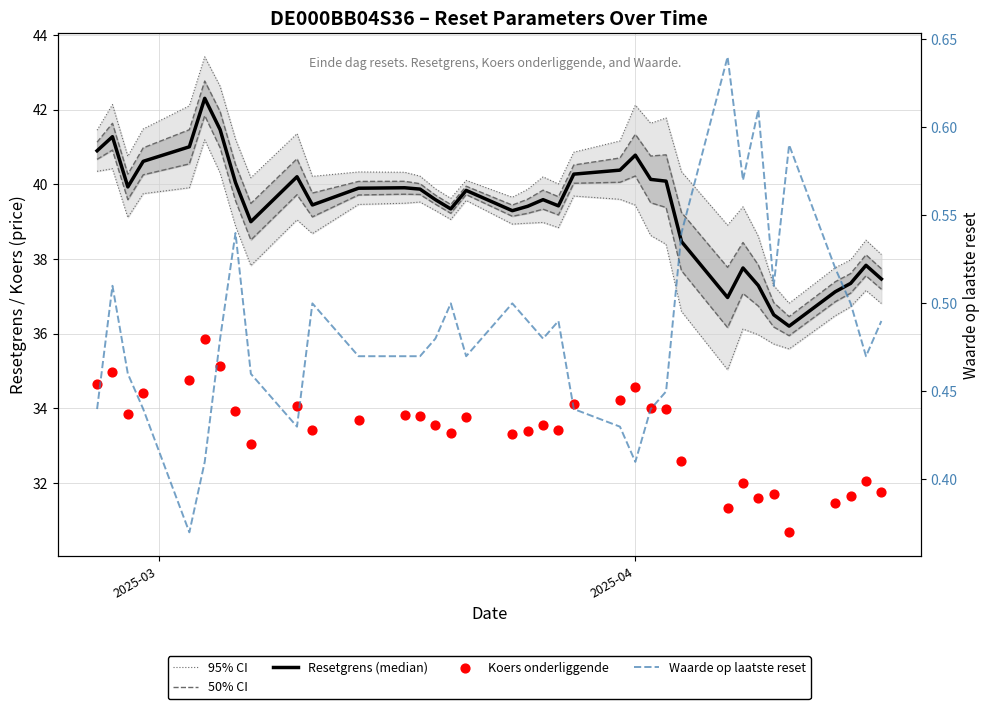

Which series has the largest total across all categories?

95% CI